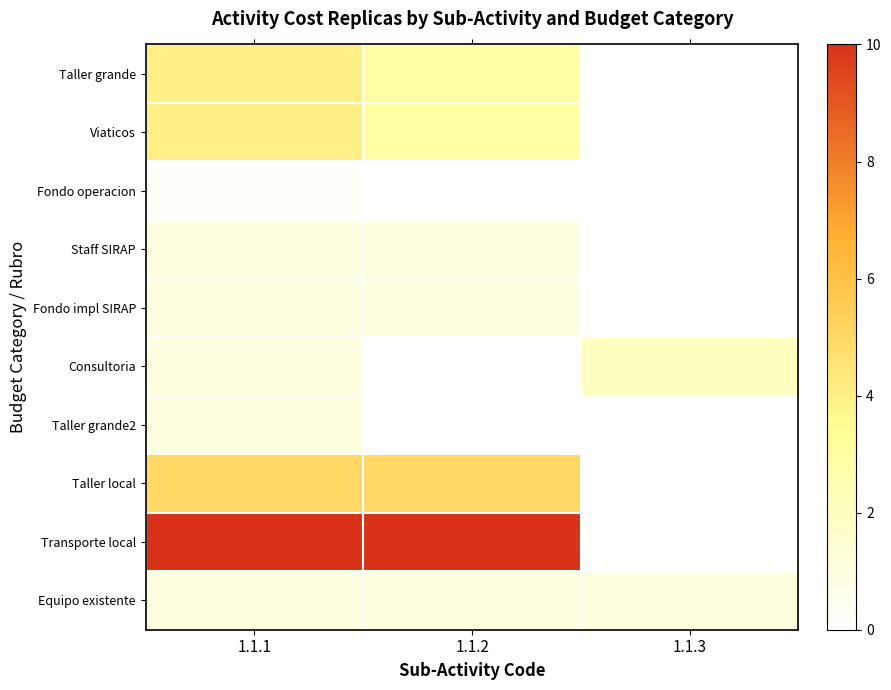

Which series has the largest total across all categories?

Transporte local